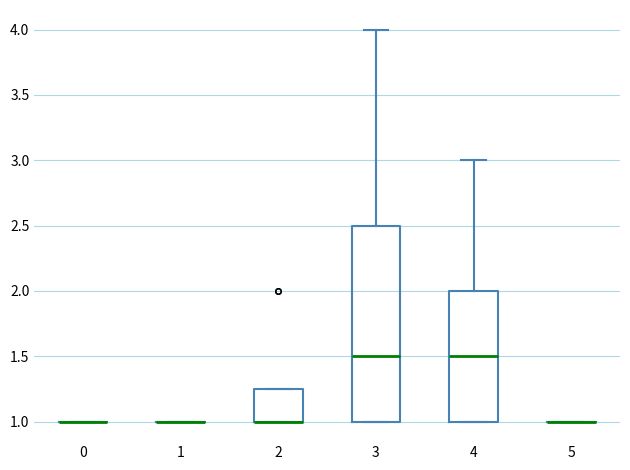

Reading left to right, read every box against the y-axis: the position of its median line, the range the box covers, and the ends of its whiskers. The values are not printed on the chart, so give them approximately, as read against the axis.

0: box collapsed to a line at 1.00, whiskers 1.00 to 1.00
1: box collapsed to a line at 1.00, whiskers 1.00 to 1.00
2: median 1.00 (drawn on the box's lower edge), box 1.00 to 1.25, whiskers 1.00 to 1.25
3: median 1.50, box 1.00 to 2.50, whiskers 1.00 to 4.00
4: median 1.50, box 1.00 to 2.00, whiskers 1.00 to 3.00
5: box collapsed to a line at 1.00, whiskers 1.00 to 1.00